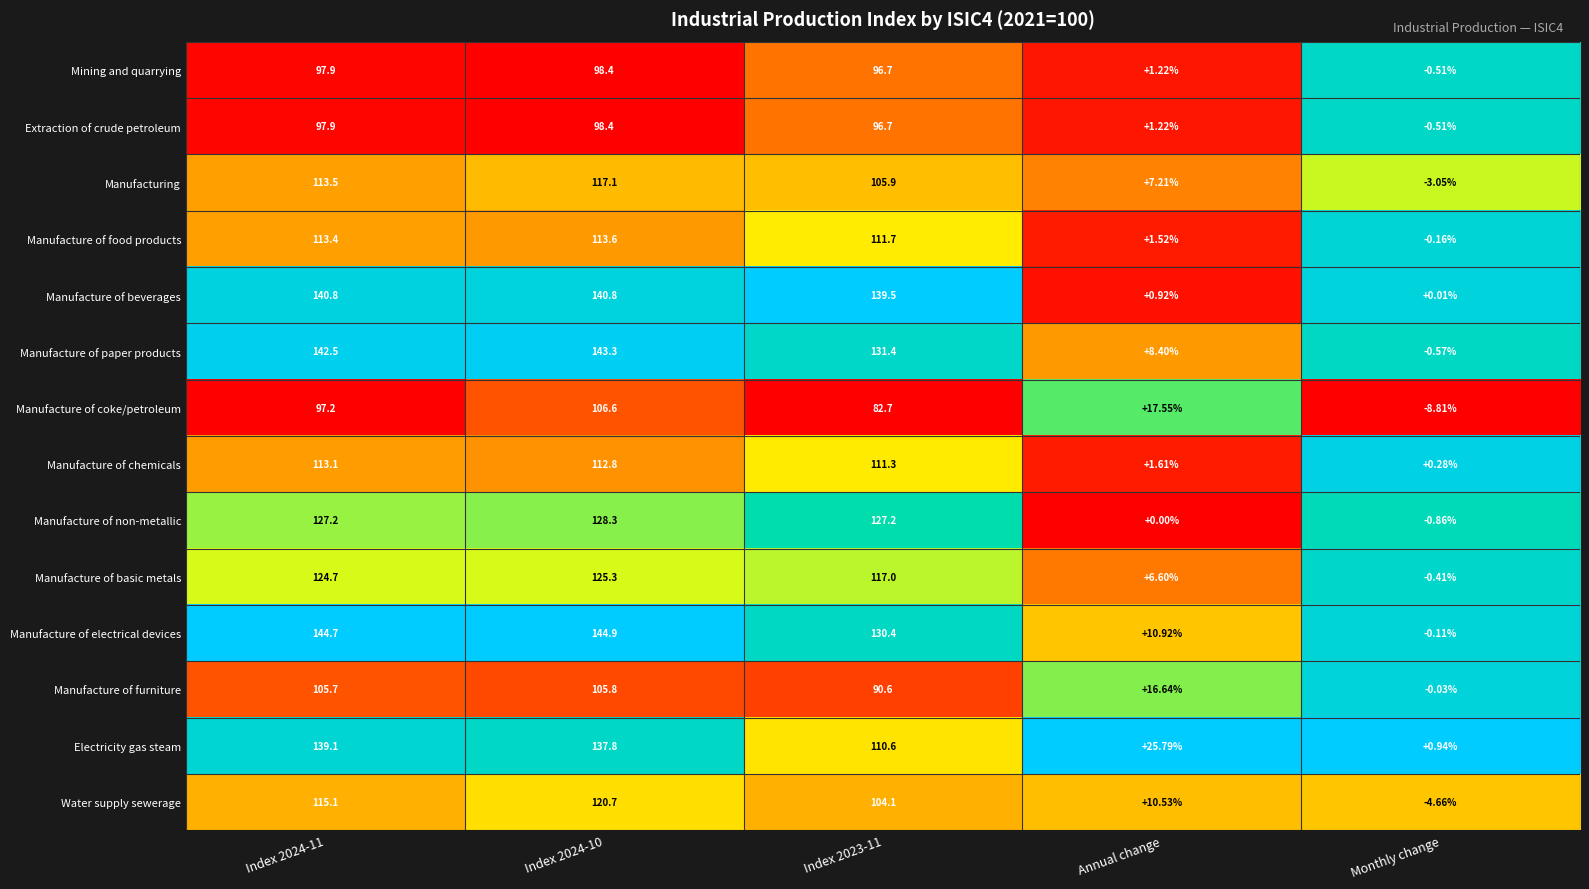

At which category is the sum across all series the highest?

Index 2024-10